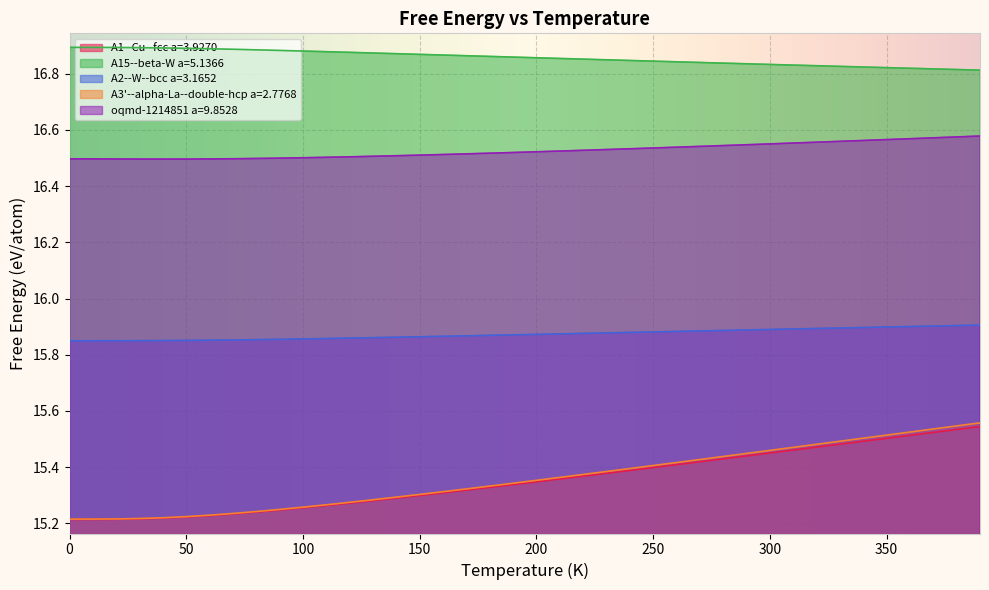

What is the sum of the A2--W--bcc a=3.1652 values at 300.0 and 120.0?

31.7